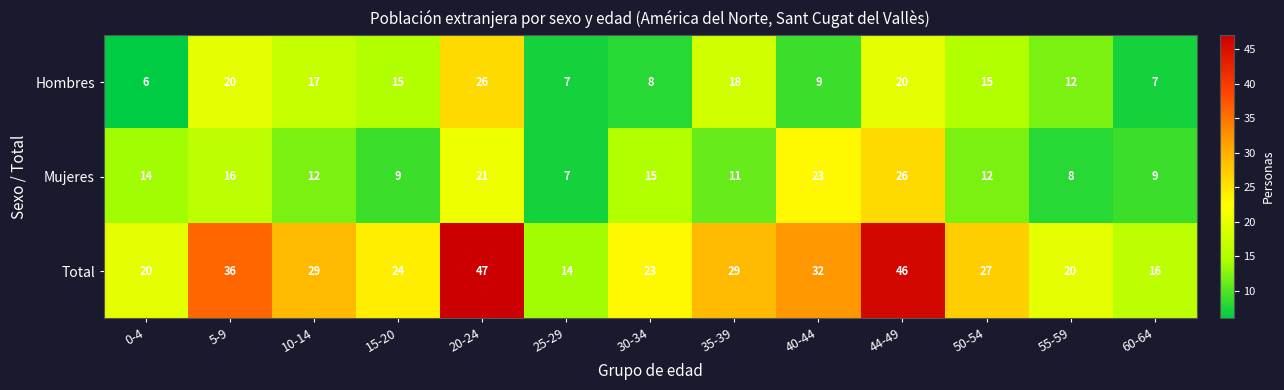

Rank the series at 30-34 from lowest to highest value.

Hombres, Mujeres, Total